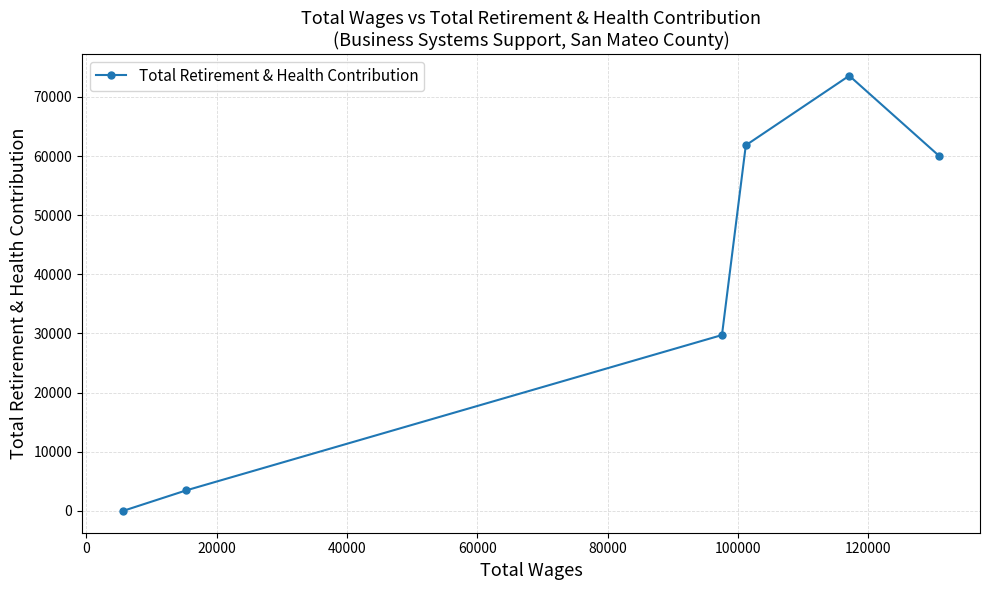

Does the chart display data point markers on the line(s)?

Yes